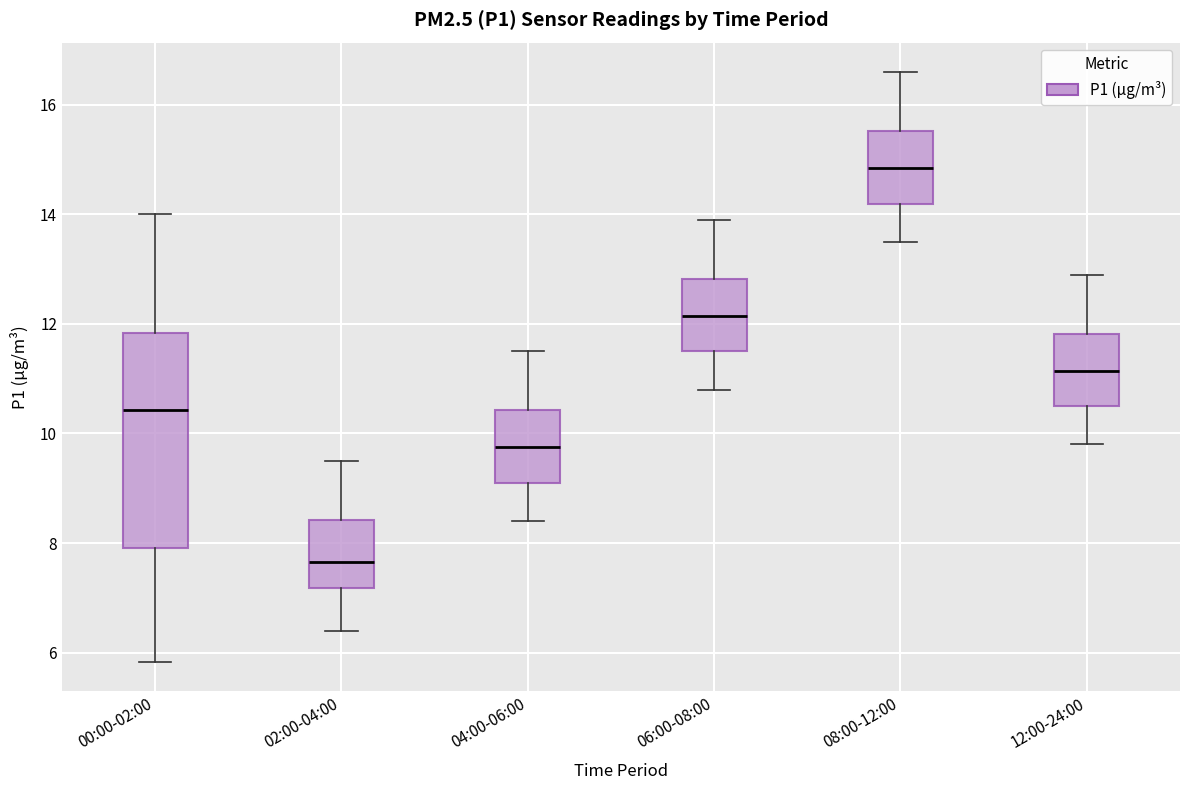

Which box has the lowest median line?

02:00-04:00